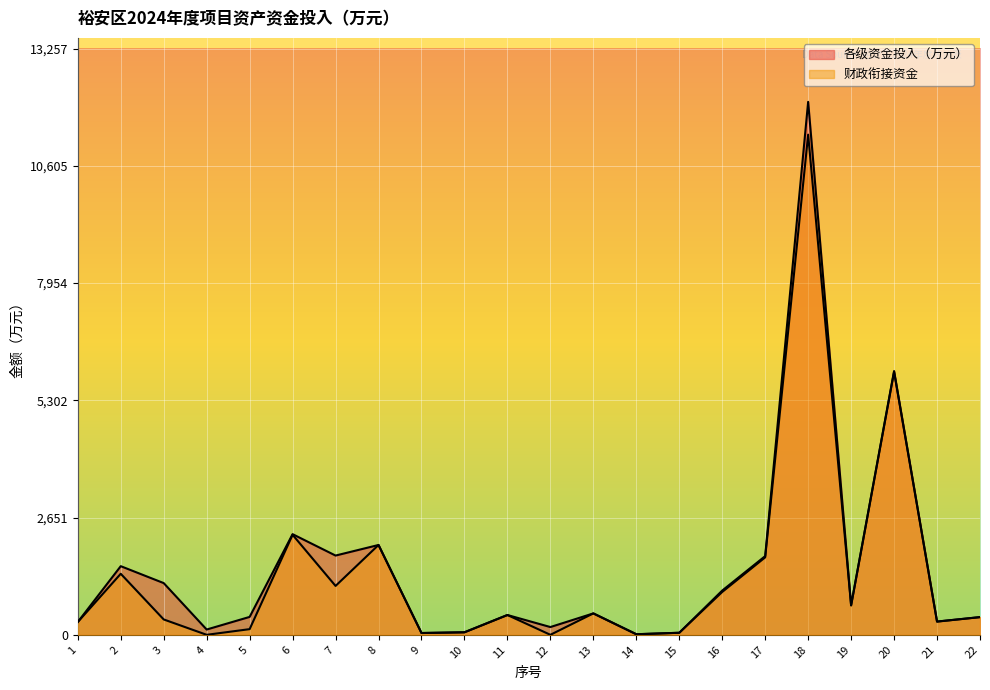

True or false: 财政衔接资金 and 各级资金投入（万元） cross at least once.

False